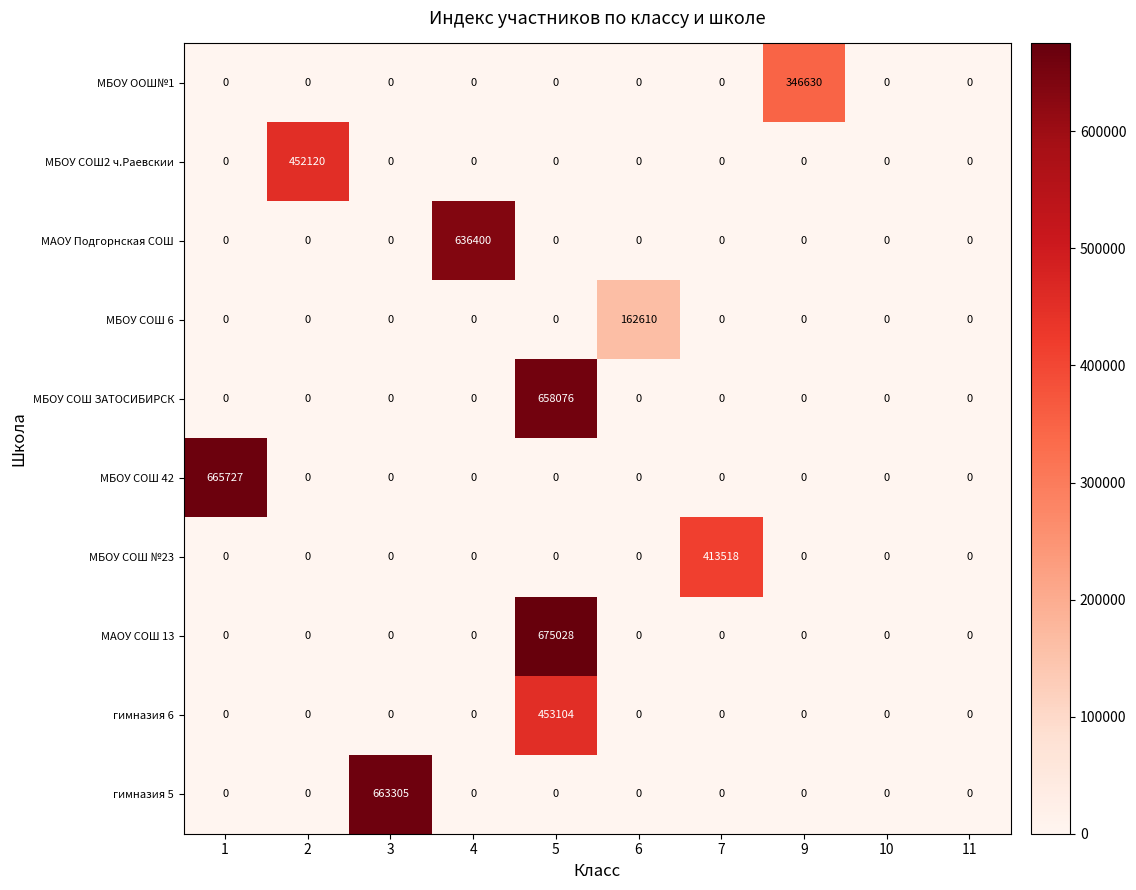

The гимназия 6 series shows 0 at 10. True or false?

True